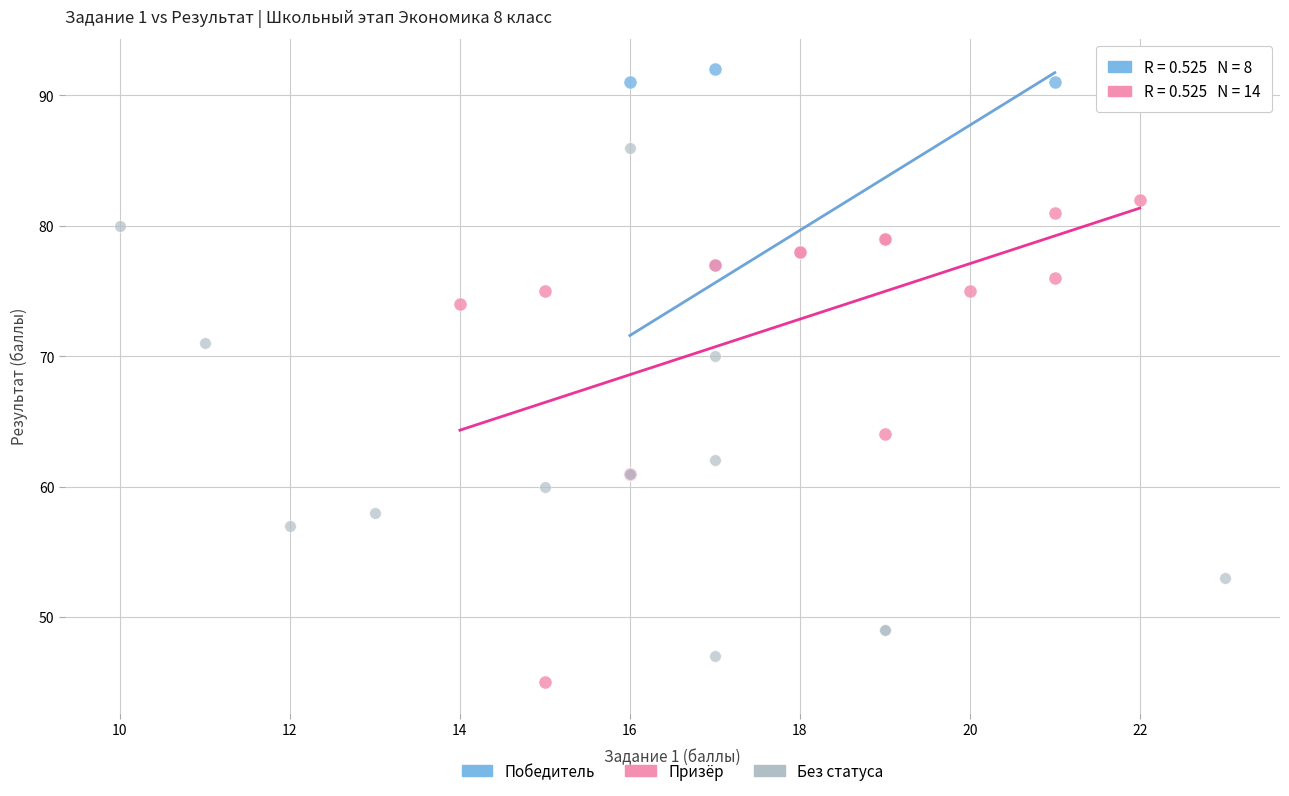

Which series contains the highest Y value?

Победитель